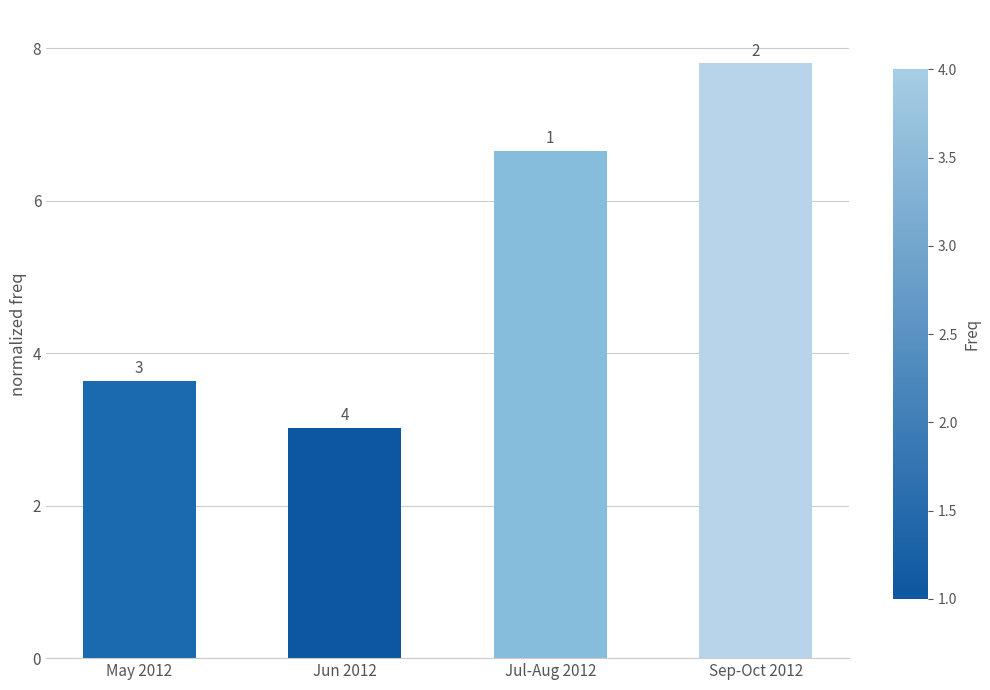

List the labels in order of value, smallest first.

Jun 2012, May 2012, Jul-Aug 2012, Sep-Oct 2012